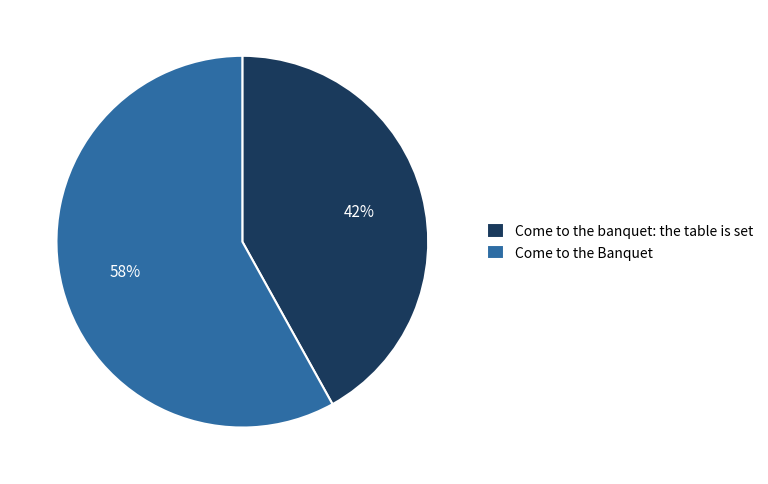

To the nearest percent, what is the difference between the Come to the banquet: the table is set and Come to the Banquet slice percentages?

16%